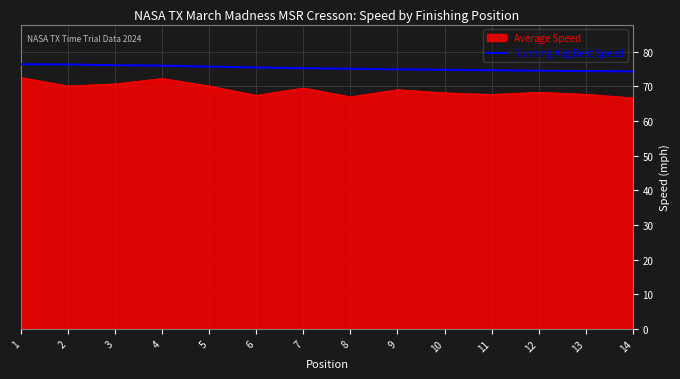

How many lines are shown in the chart?

2